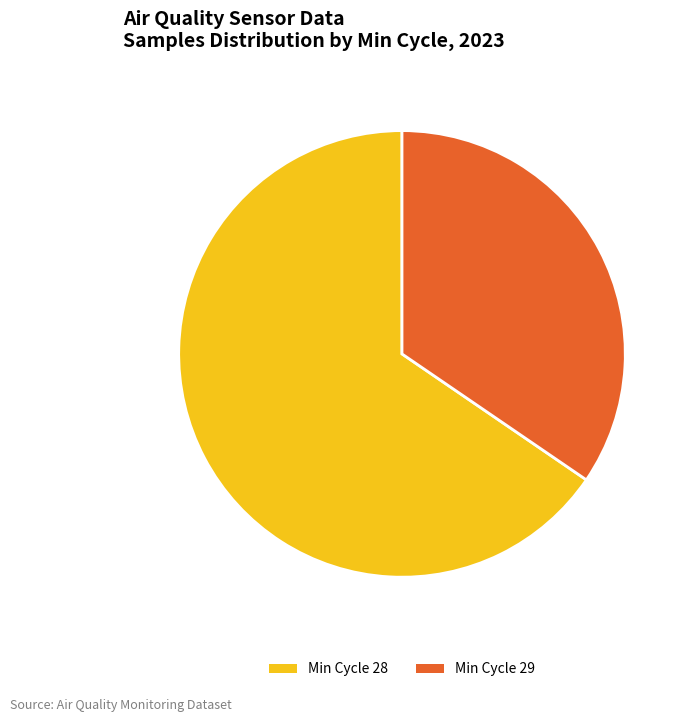

Does Min Cycle 29 represent more than half of the total?

No